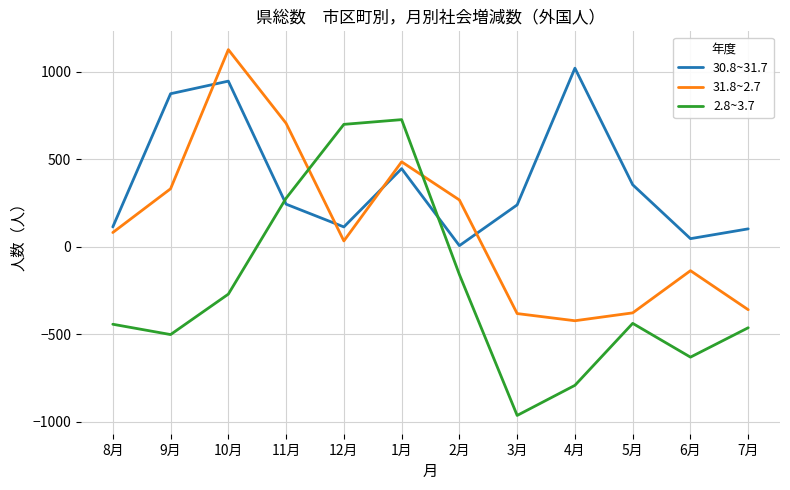

Rank the series at 8月 from highest to lowest value.

30.8~31.7, 31.8~2.7, 2.8~3.7